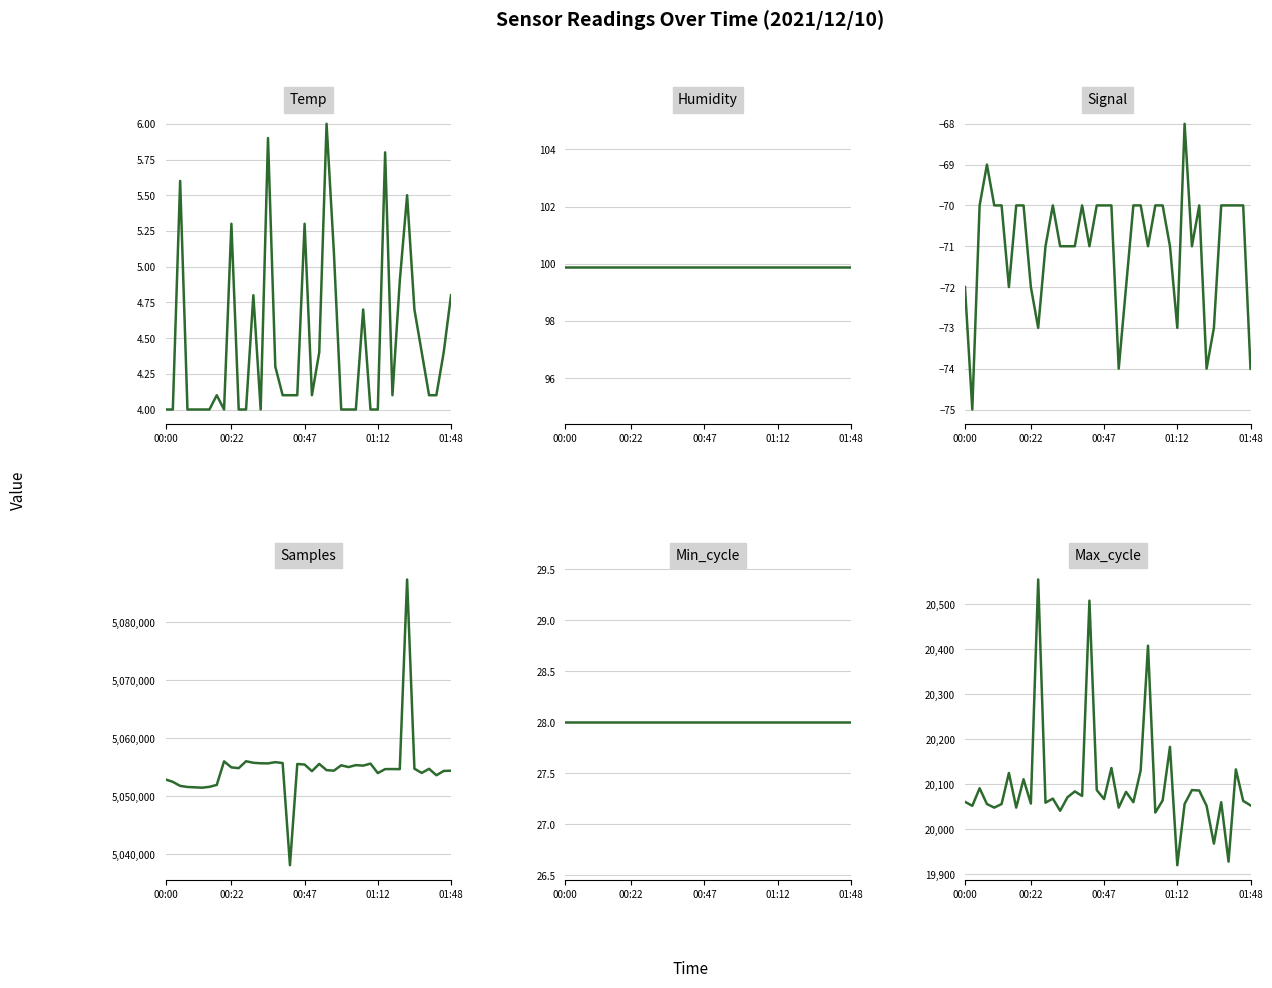

How many data points in Max_cycle are less than 20064?

20